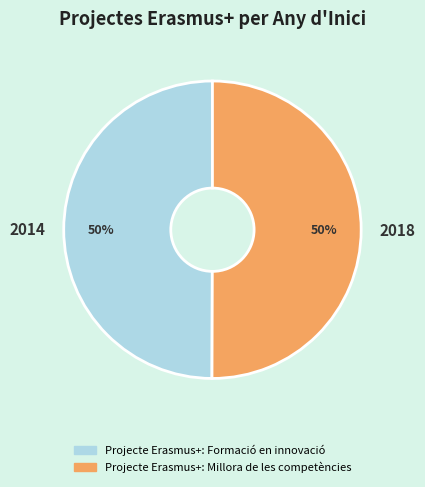

The 2018 slice represents 50% of the pie. True or false?

True